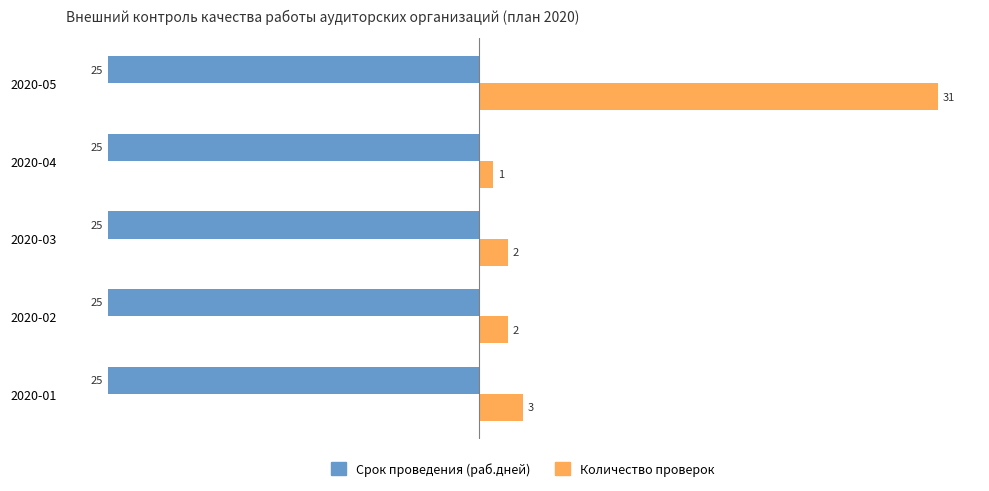

What is the maximum value shown in the chart?

31